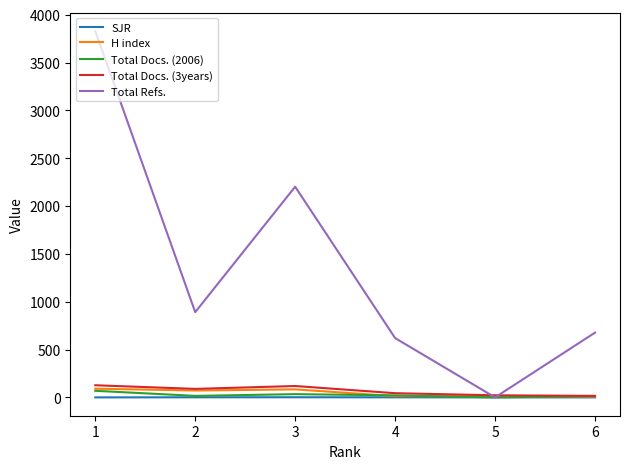

Which series has the largest total across all categories?

Total Refs.